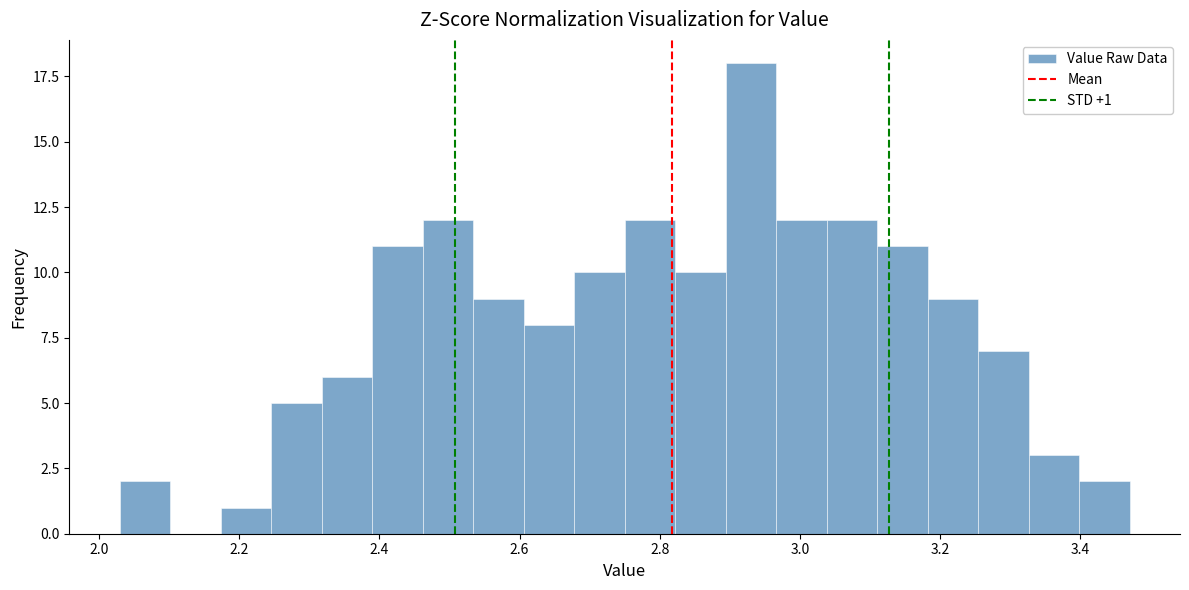

Read against the x-axis, roughly where is the centre of the tallest bar?

2.94